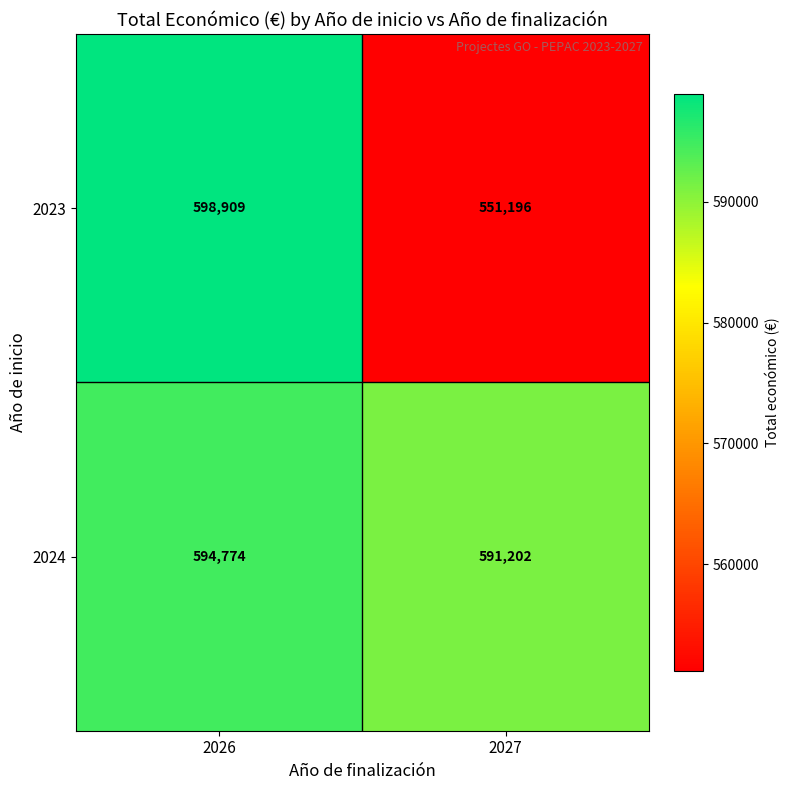

At which category is the sum across all series the highest?

2026